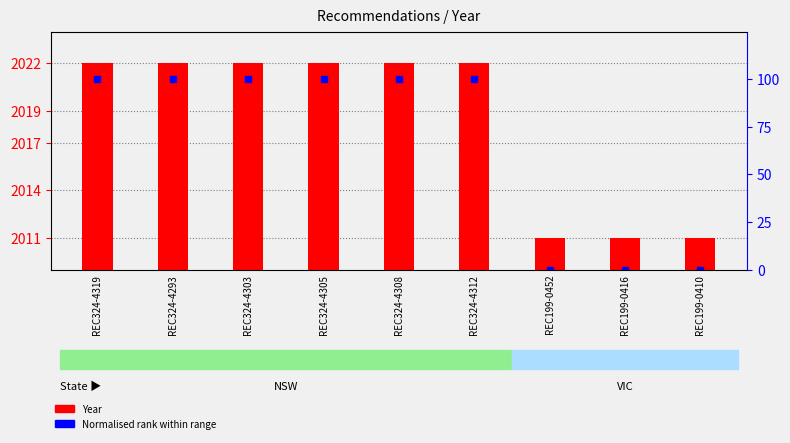

Does the chart contain stacked bars?

No